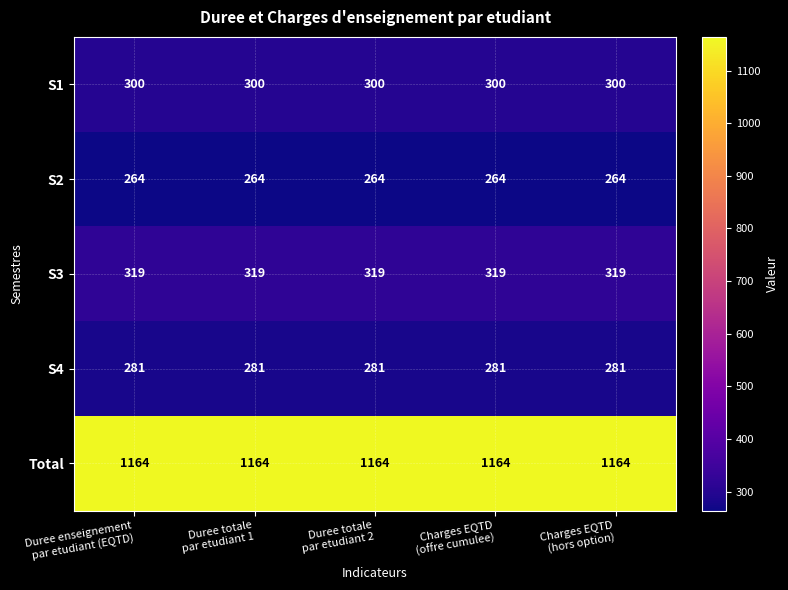

What is the sum of all S4 values?

1405